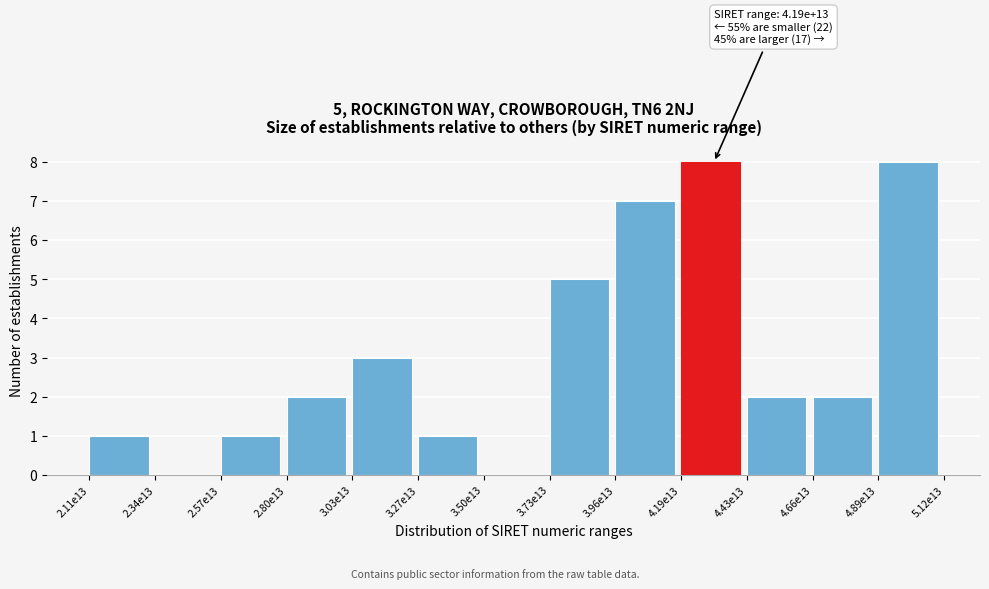

Reading right to left, extract all data points from this chart.

4.89e13=8	4.66e13=2	4.43e13=2	4.19e13=8	3.96e13=7	3.73e13=5	3.50e13=0	3.27e13=1	3.03e13=3	2.80e13=2	2.57e13=1	2.34e13=0	2.11e13=1